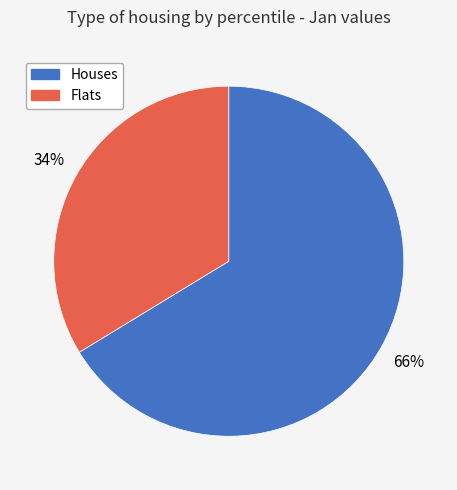

Count the number of slices in the pie.

2